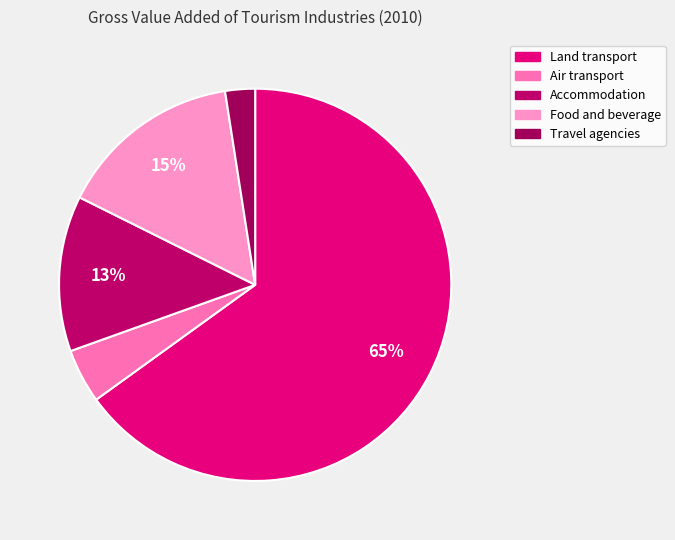

How many segments does this pie chart have?

5